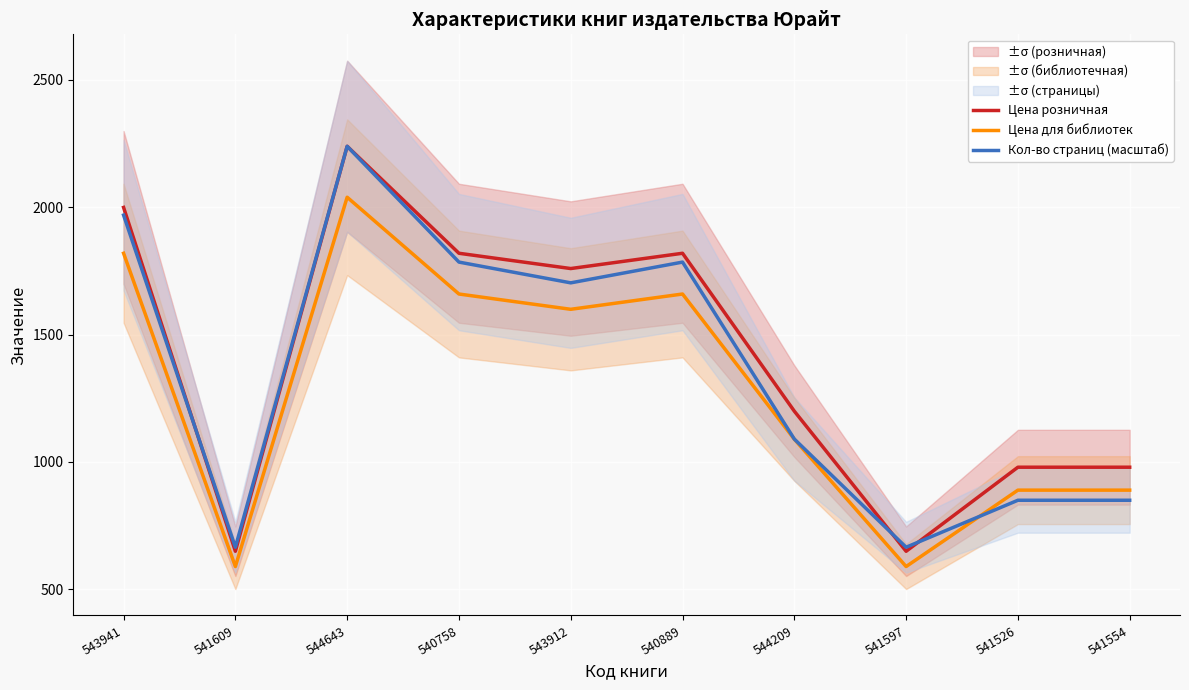

What is the sum of the Кол-во страниц (масштаб) values at 540889 and 541597?

2449.2